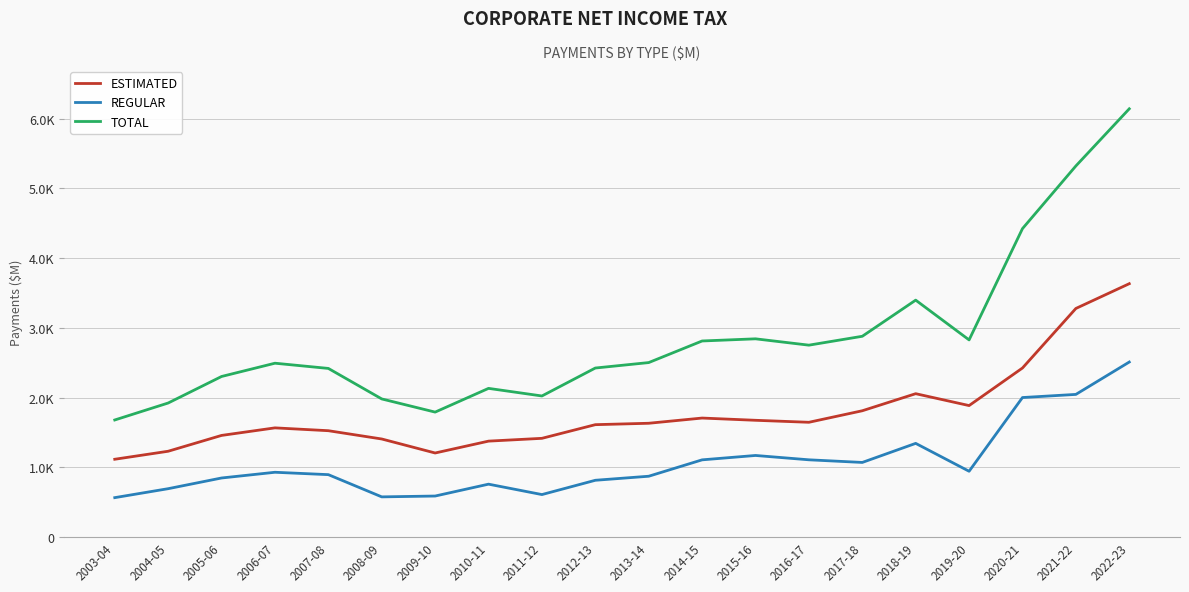

What is the total value across all series at 2004-05?

3842.8